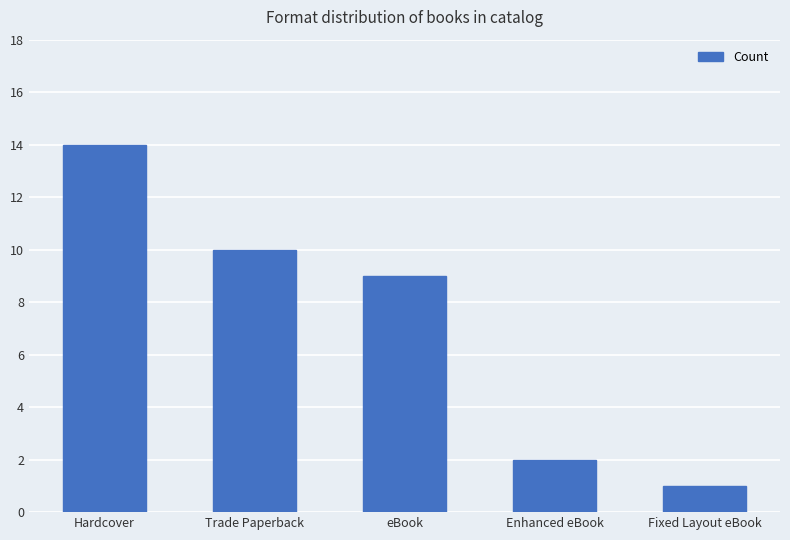

What is the ratio of the value at Fixed Layout eBook to the value at Enhanced eBook?

0.5